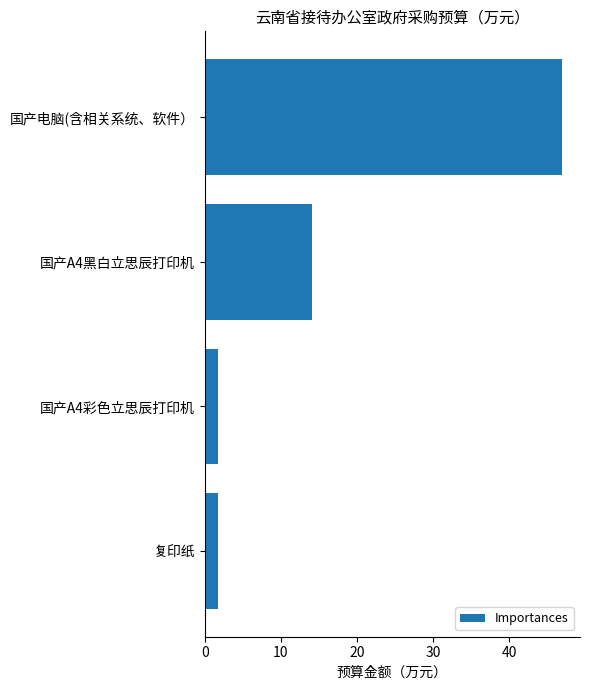

Reading top to bottom, what are all the values shown in this chart?

国产电脑(含相关系统、软件）=46.9	国产A4黑白立思辰打印机=14.0	国产A4彩色立思辰打印机=1.8	复印纸=1.8